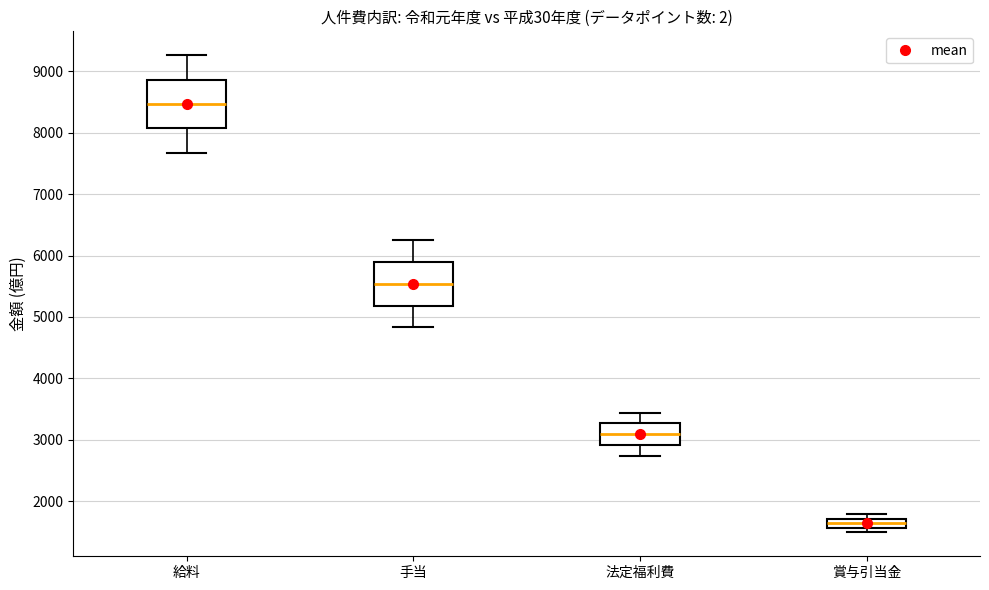

Where is the lower edge of the box for 給料 on the y-axis? The values are not printed on the chart, so give them approximately, as read against the axis.

8100